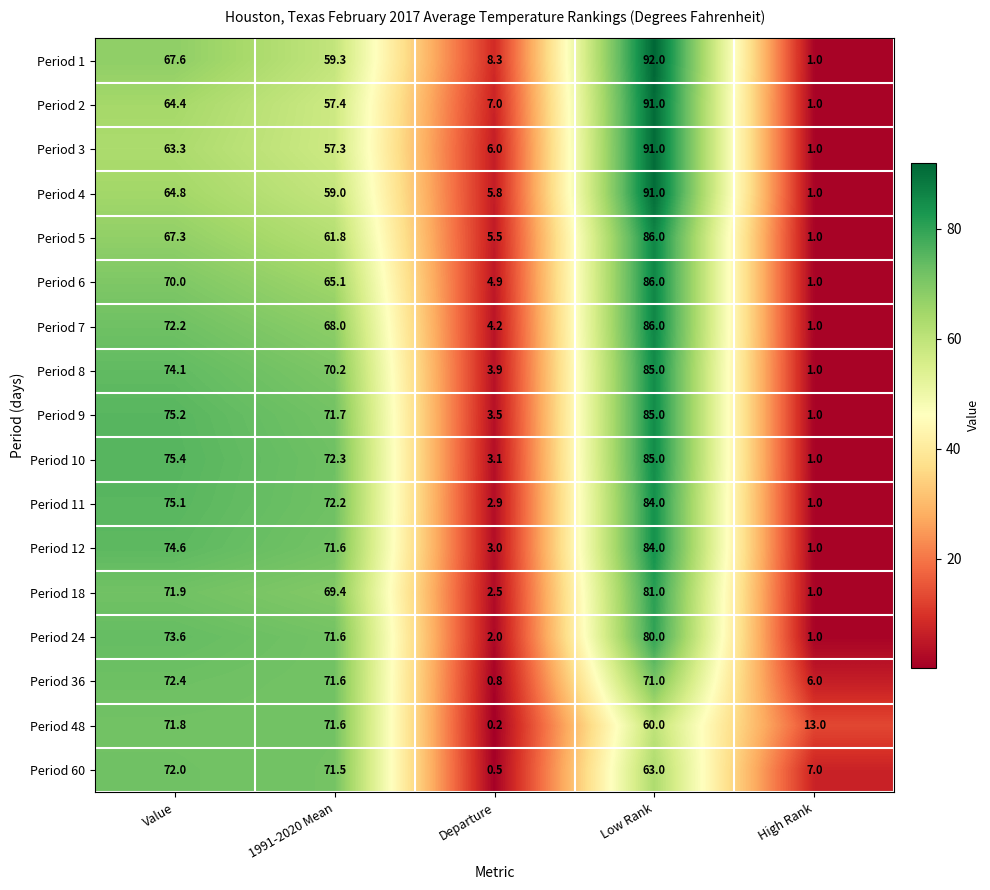

At which label is Period 5 closest to 43?

1991-2020 Mean